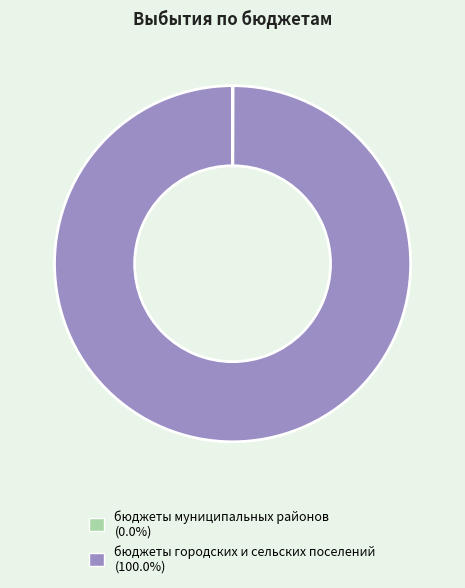

Does бюджеты городских и сельских поселений (100.0%) account for over 50% of the chart?

Yes